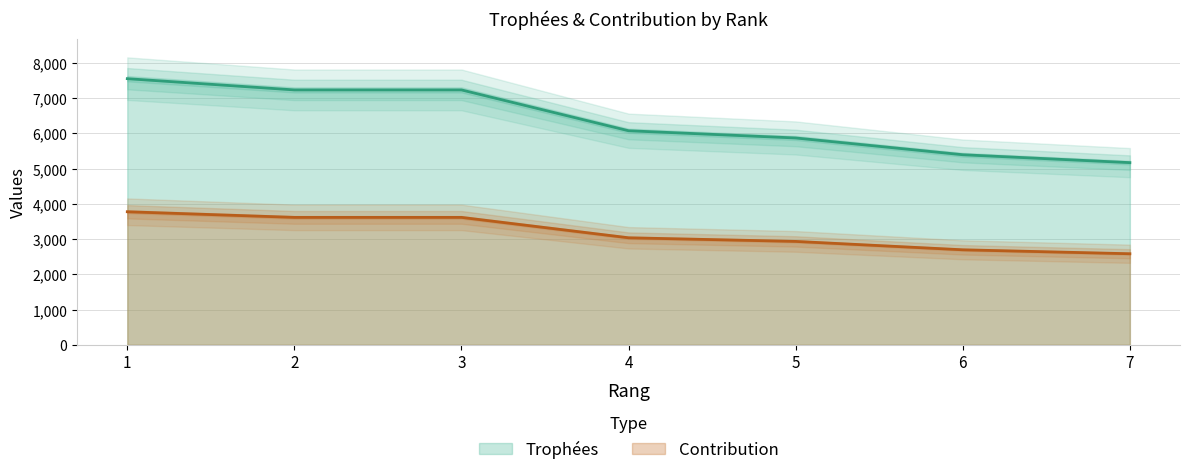

The value of Contribution at 1 is 3777. True or false?

True